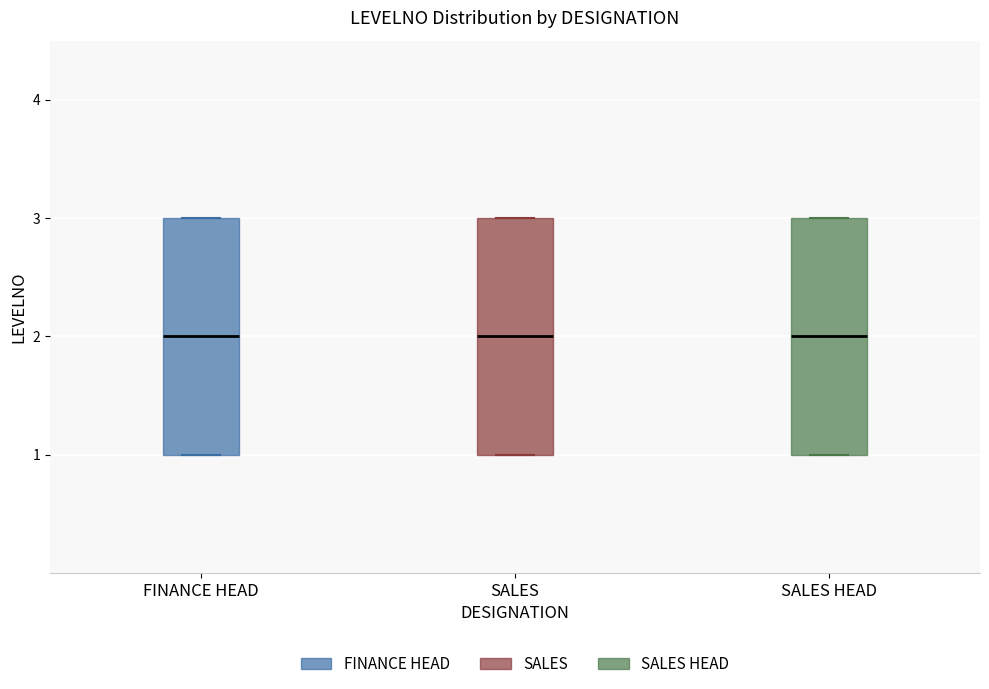

Reading left to right, read every box against the y-axis: the position of its median line, the range the box covers, and the ends of its whiskers. The values are not printed on the chart, so give them approximately, as read against the axis.

FINANCE HEAD: median 2, box 1 to 3, whiskers 1 to 3
SALES: median 2, box 1 to 3, whiskers 1 to 3
SALES HEAD: median 2, box 1 to 3, whiskers 1 to 3